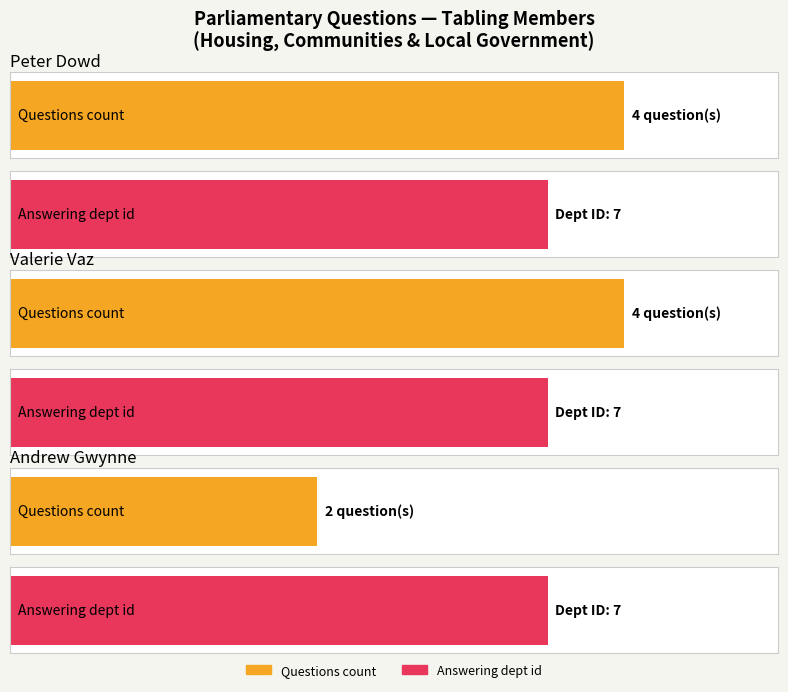

Is it true that Answering dept id equals 7 at Valerie Vaz?

True